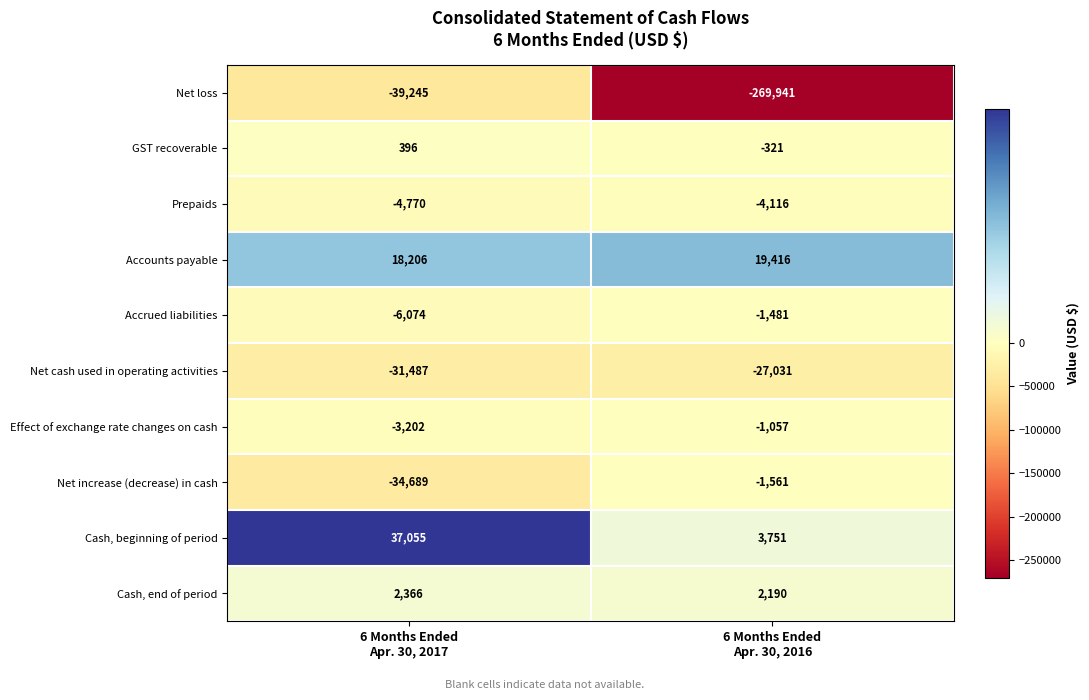

Reading left to right, what are all the values shown in this chart?

Net loss: -39245	-269941
GST recoverable: 396	-321
Prepaids: -4770	-4116
Accounts payable: 18206	19416
Accrued liabilities: -6074	-1481
Net cash used in operating activities: -31487	-27031
Effect of exchange rate changes on cash: -3202	-1057
Net increase (decrease) in cash: -34689	-1561
Cash, beginning of period: 37055	3751
Cash, end of period: 2366	2190